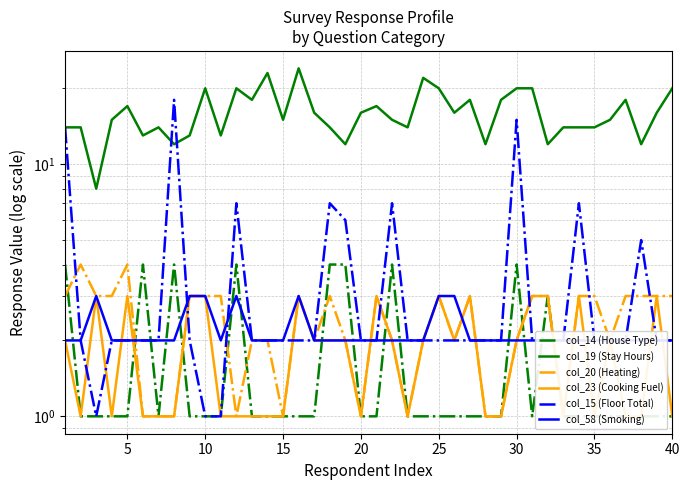

Is it true that col_23 (Cooking Fuel) equals 1 at 23?

False